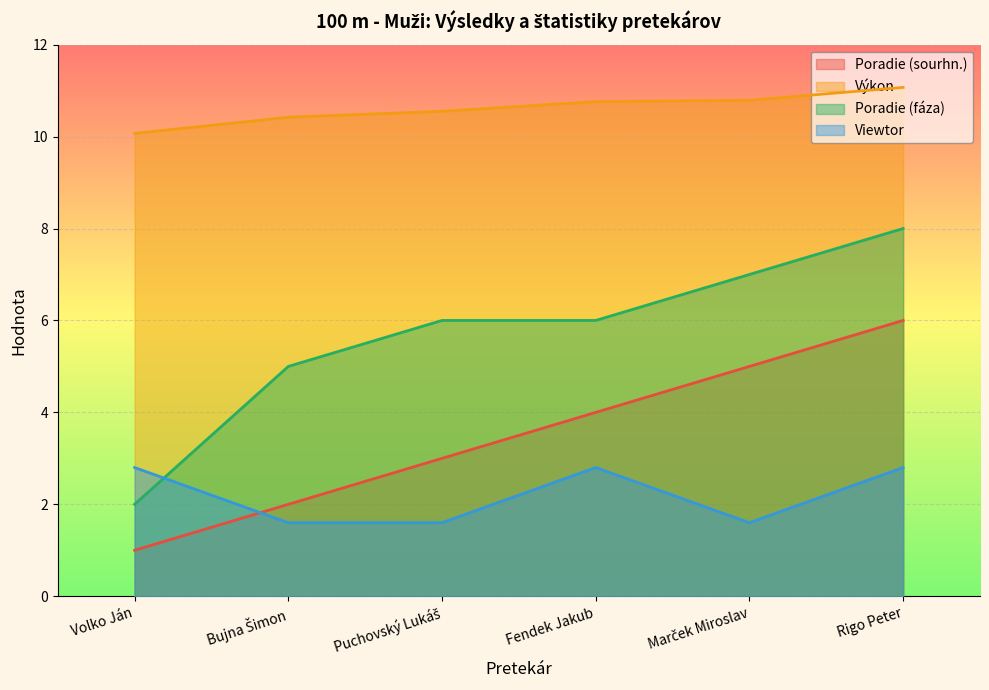

True or false: Výkon has a value of 5.8 at Fendek Jakub.

False